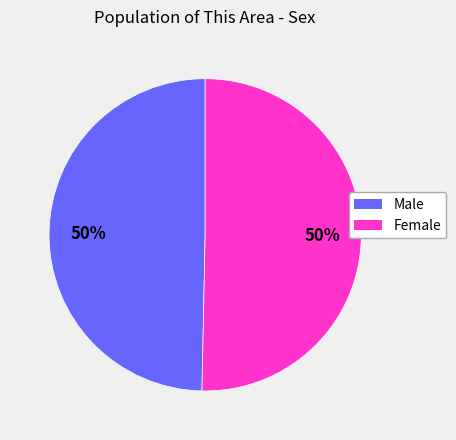

Count the number of slices in the pie.

2